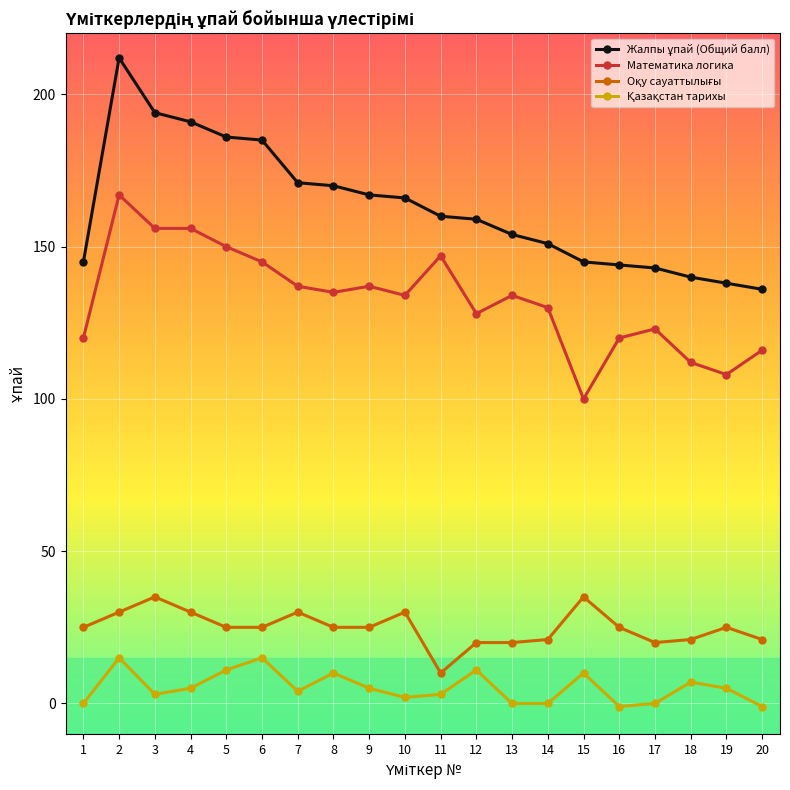

At how many categories does at least one series exceed 80?

20